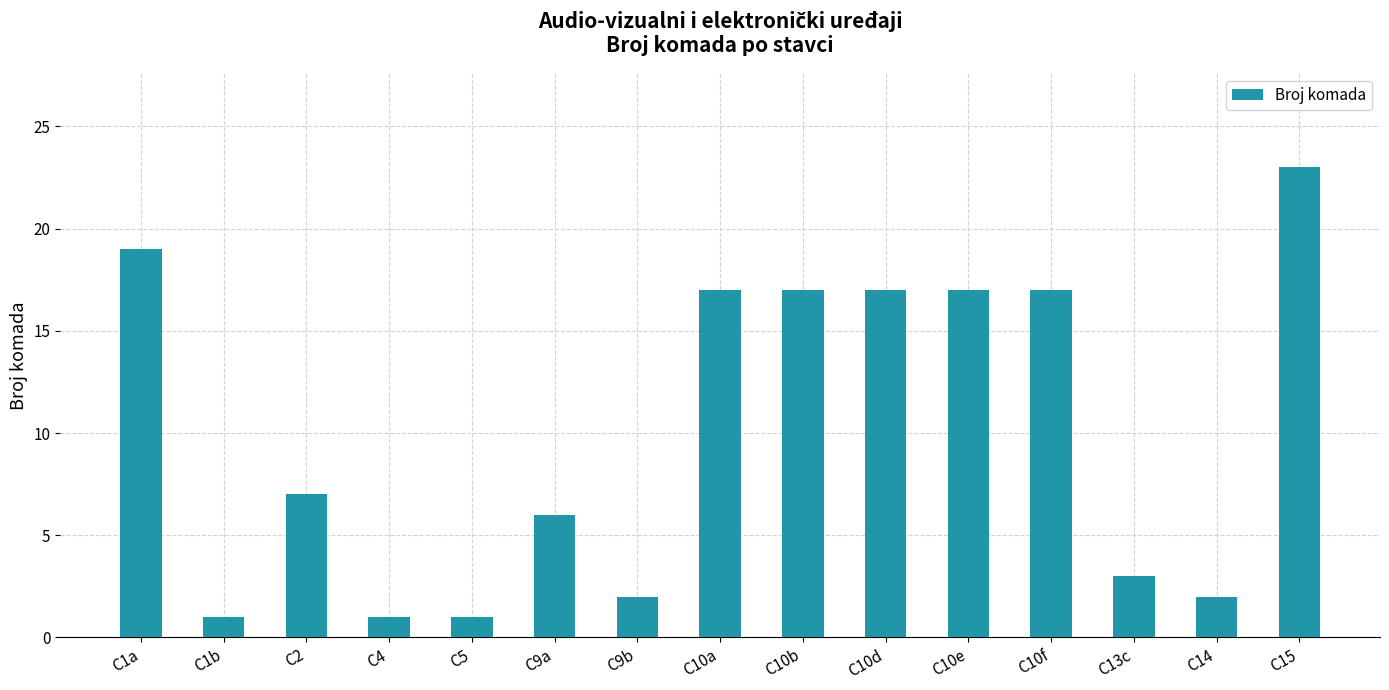

Are the bars grouped side by side (vs. stacked)?

No